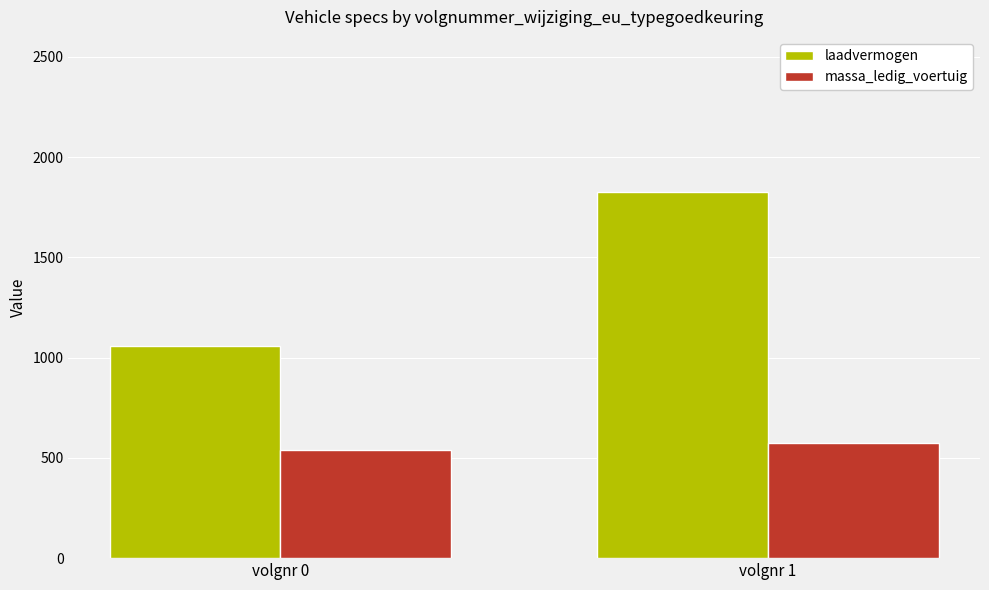

Is it true that laadvermogen equals 225 at volgnr 0?

False